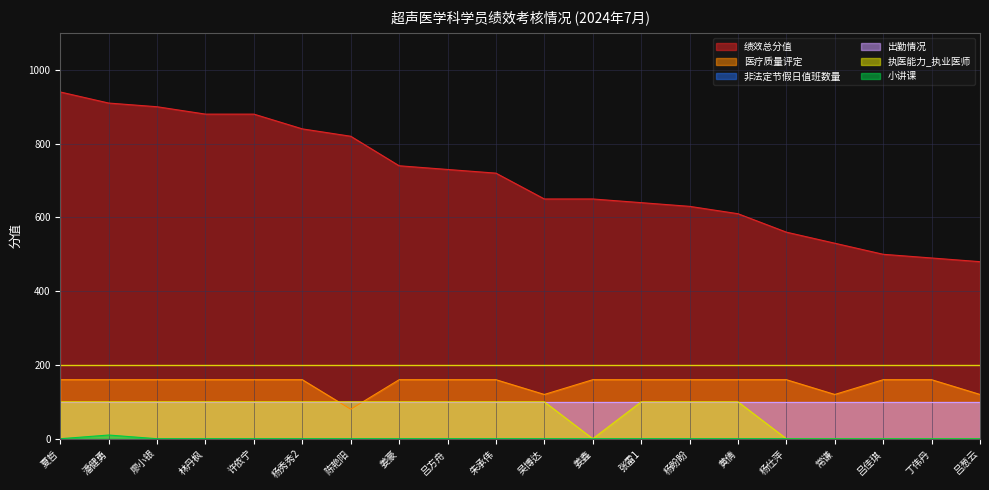

True or false: 小讲课 and 医疗质量评定 intersect in this chart.

False